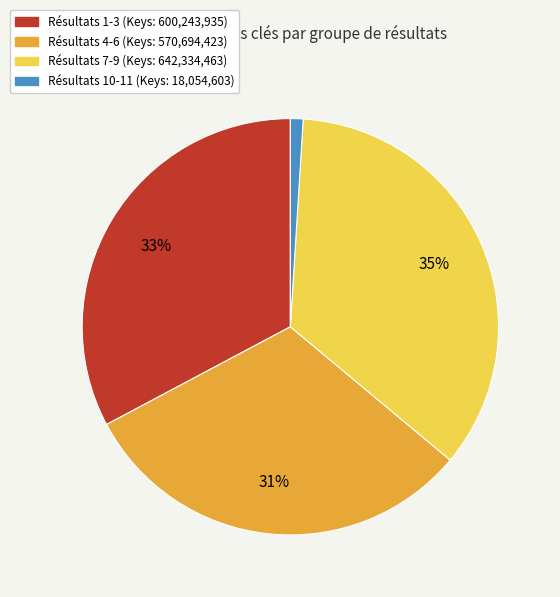

To the nearest percent, what is the difference between the largest and smallest slice percentages?

34%